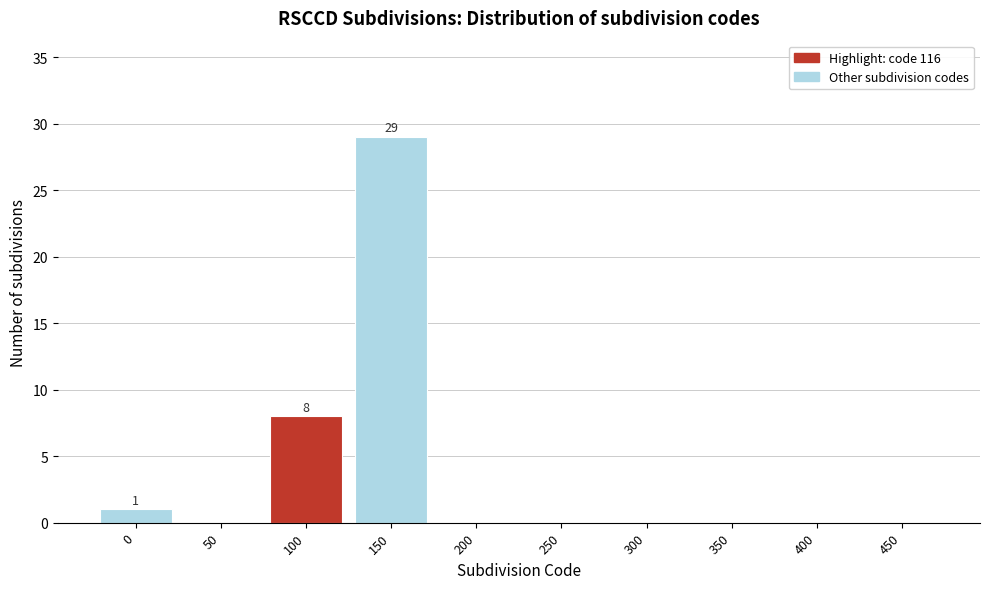

Reading right to left, list all the values displayed in this chart.

450=0	400=0	350=0	300=0	250=0	200=0	150=29	100=8	50=0	0=1